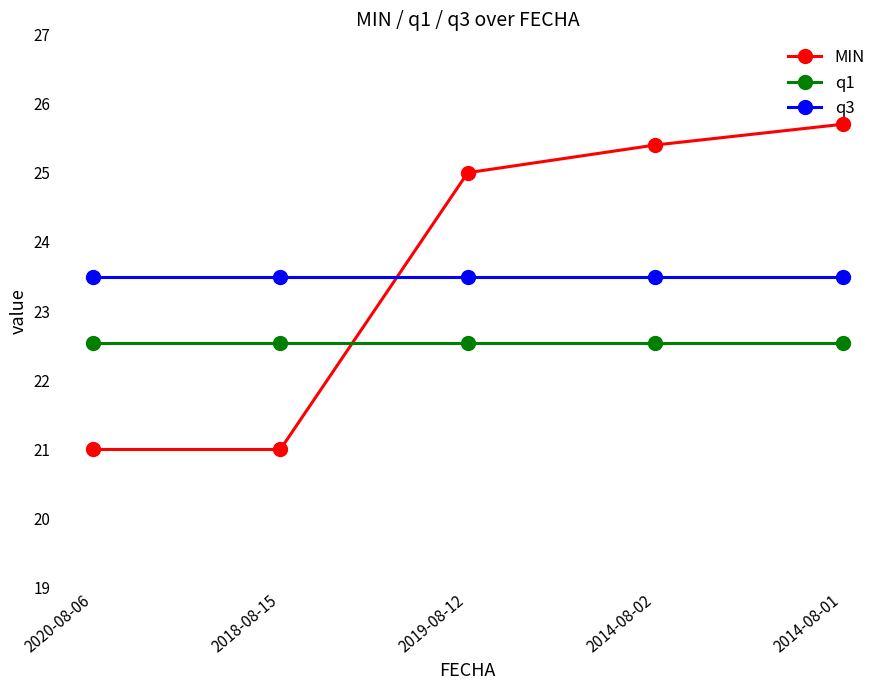

At how many categories does at least one series exceed 24?

3